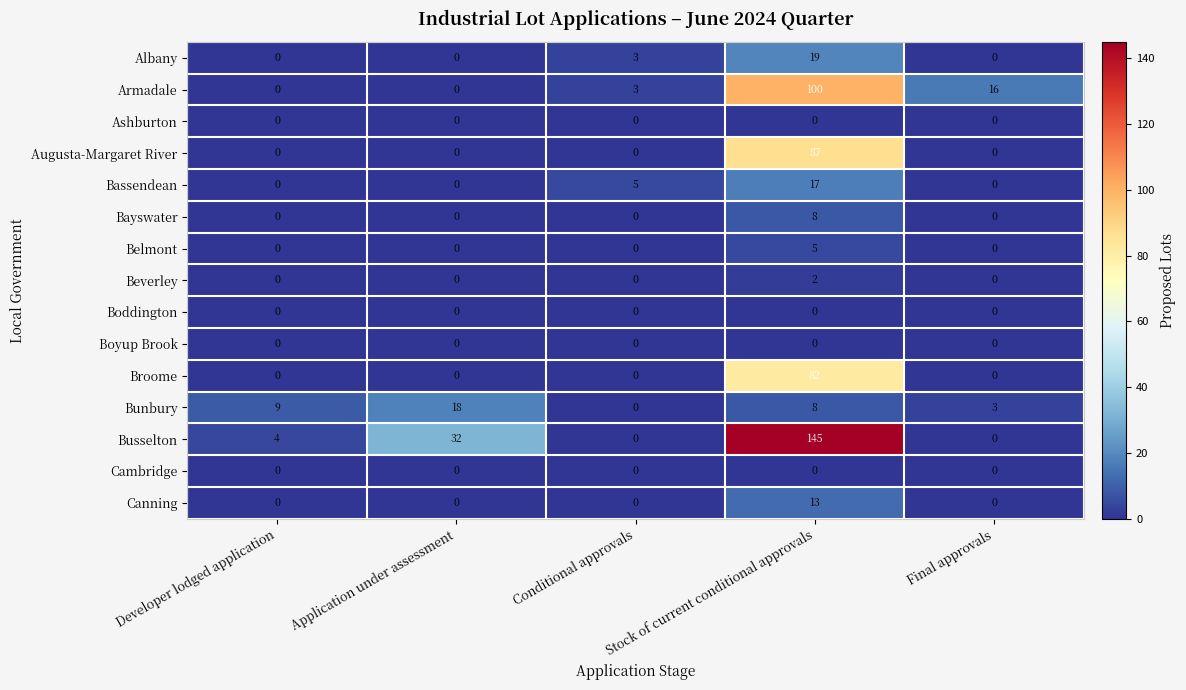

What is the difference between the maximum and minimum values in the Canning series?

13